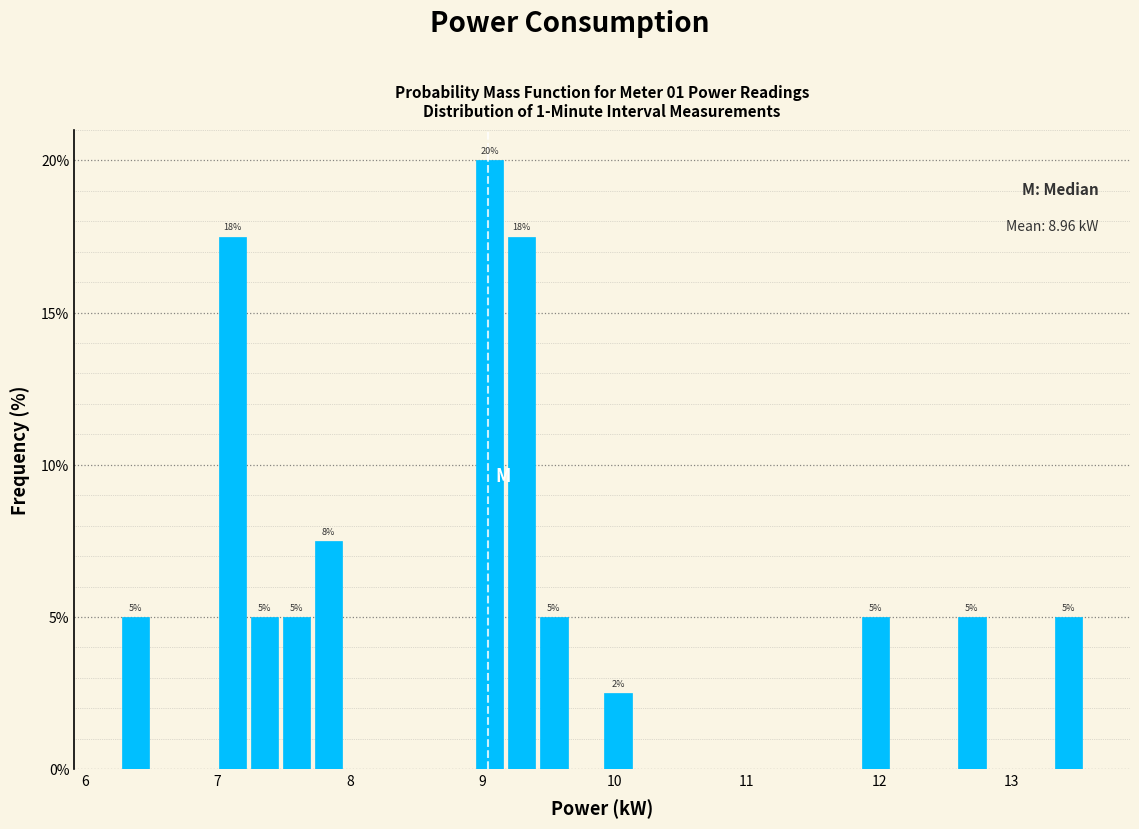

Read against the x-axis, roughly where is the centre of the tallest bar?

9.1